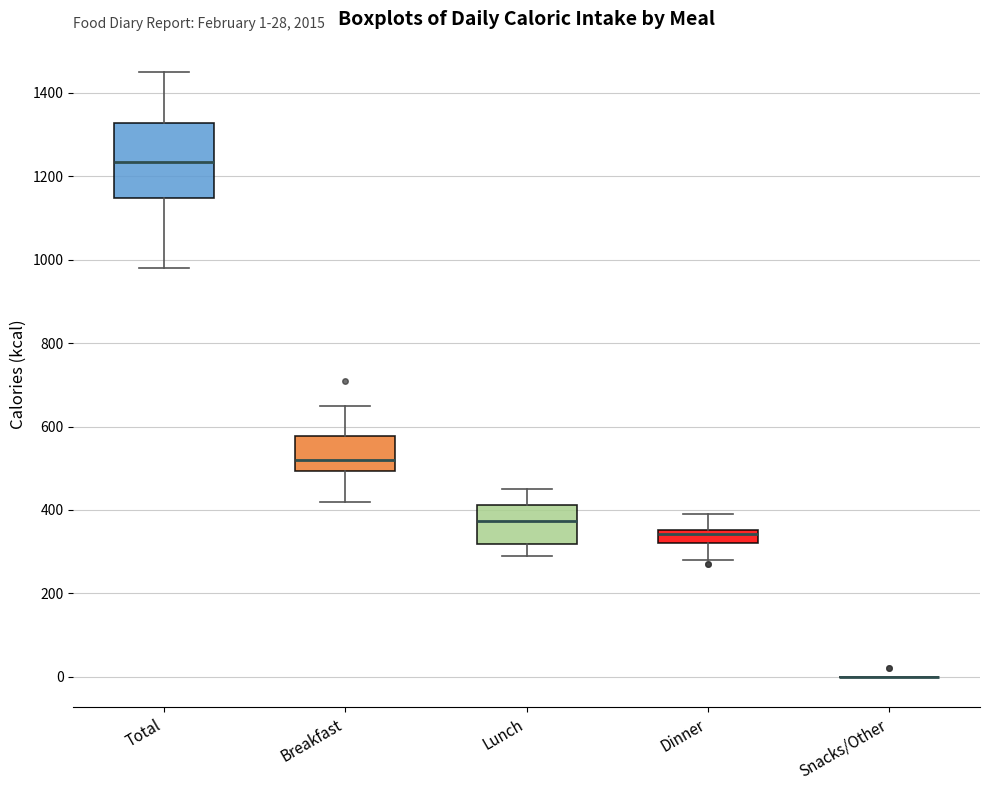

Which box is the tallest, from its lower edge to its upper edge?

Total